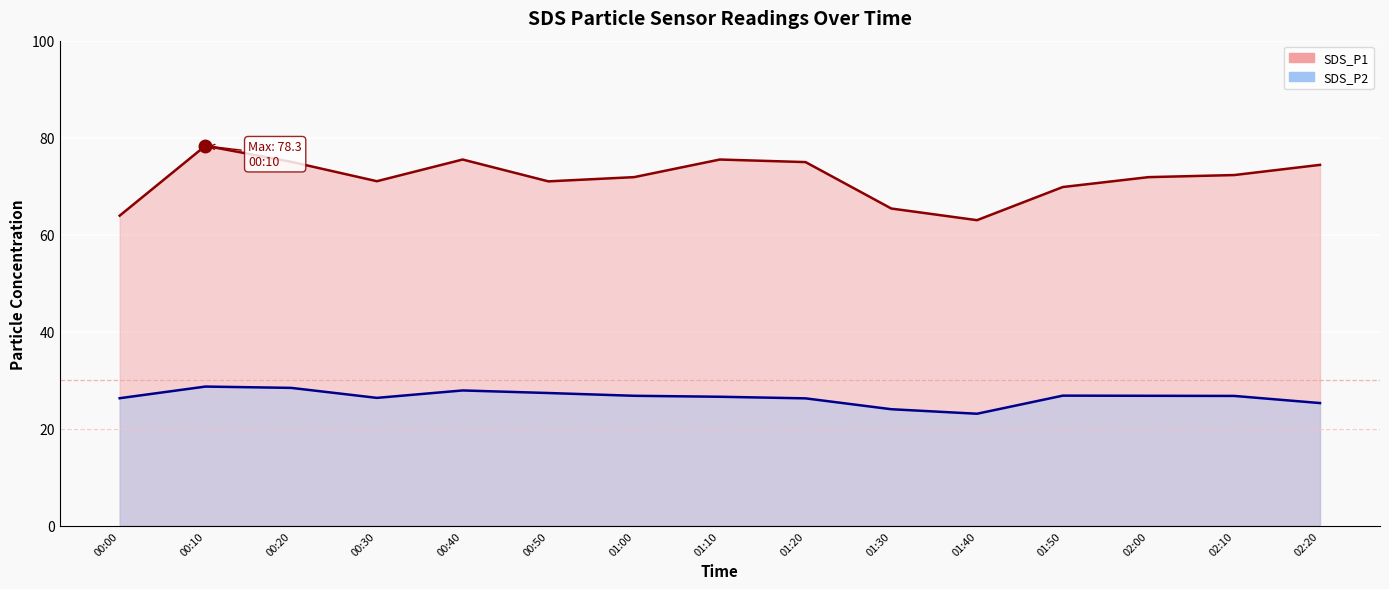

True or false: SDS_P2 line and SDS_P1 line cross at least once.

False